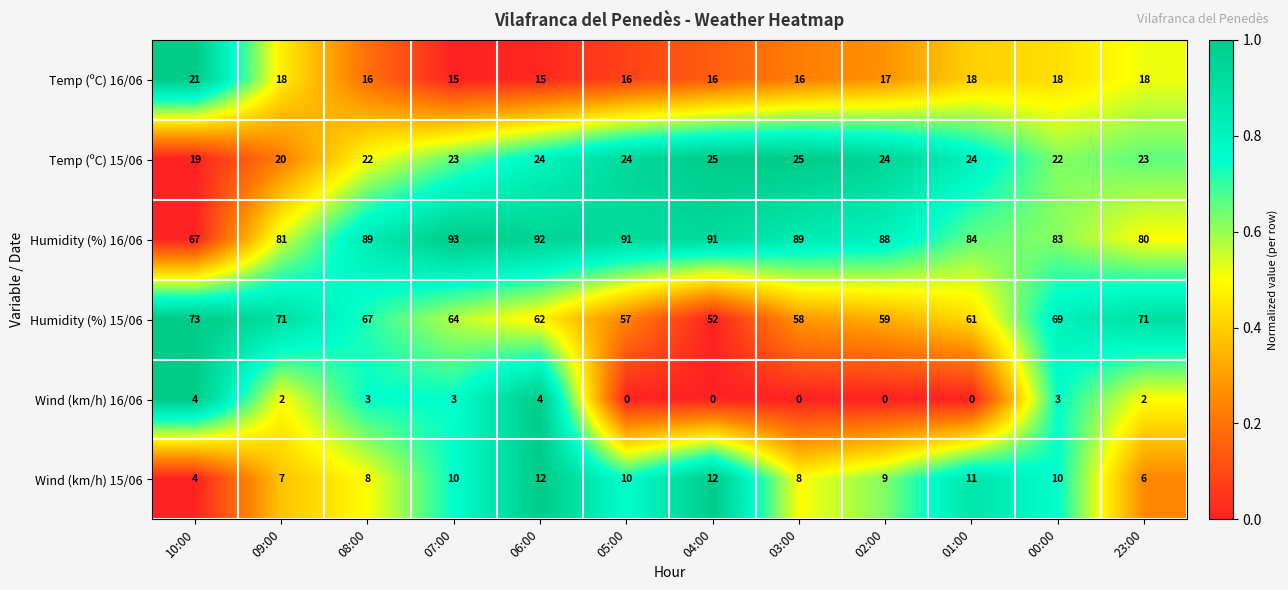

At how many categories does at least one series exceed 0?

12